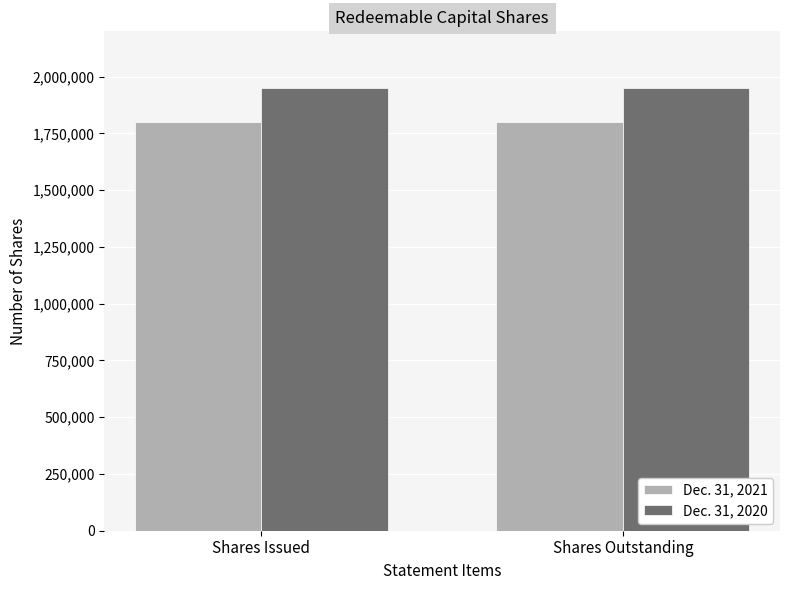

Reading left to right, what are all the values shown in this chart?

Dec. 31, 2021: 1800000	1800000
Dec. 31, 2020: 1950000	1950000